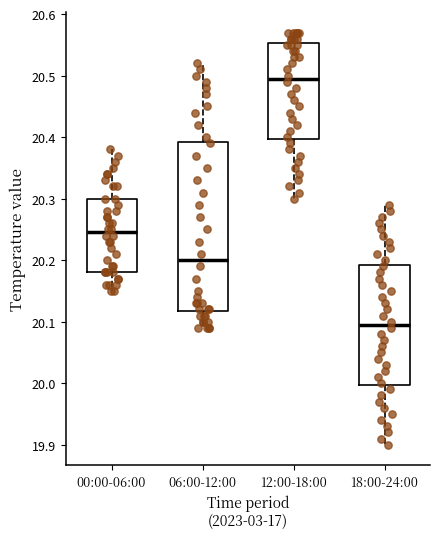

Which box has the lowest median line?

18:00-24:00